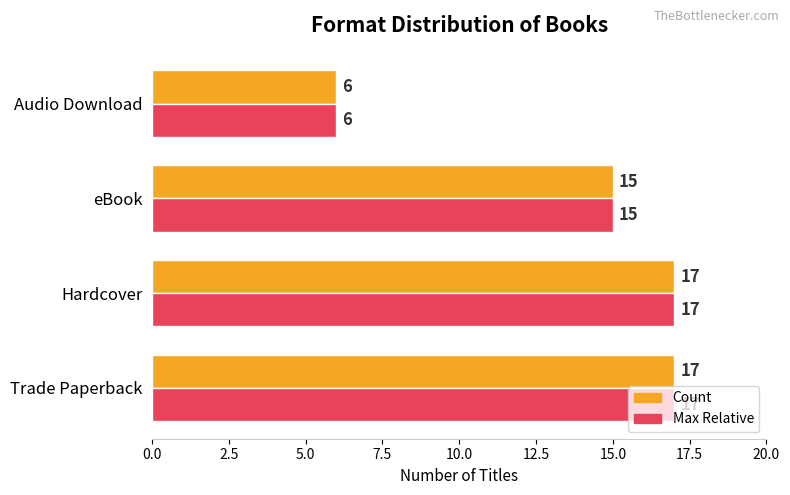

What are all the series names shown in the legend?

Count, Max Relative